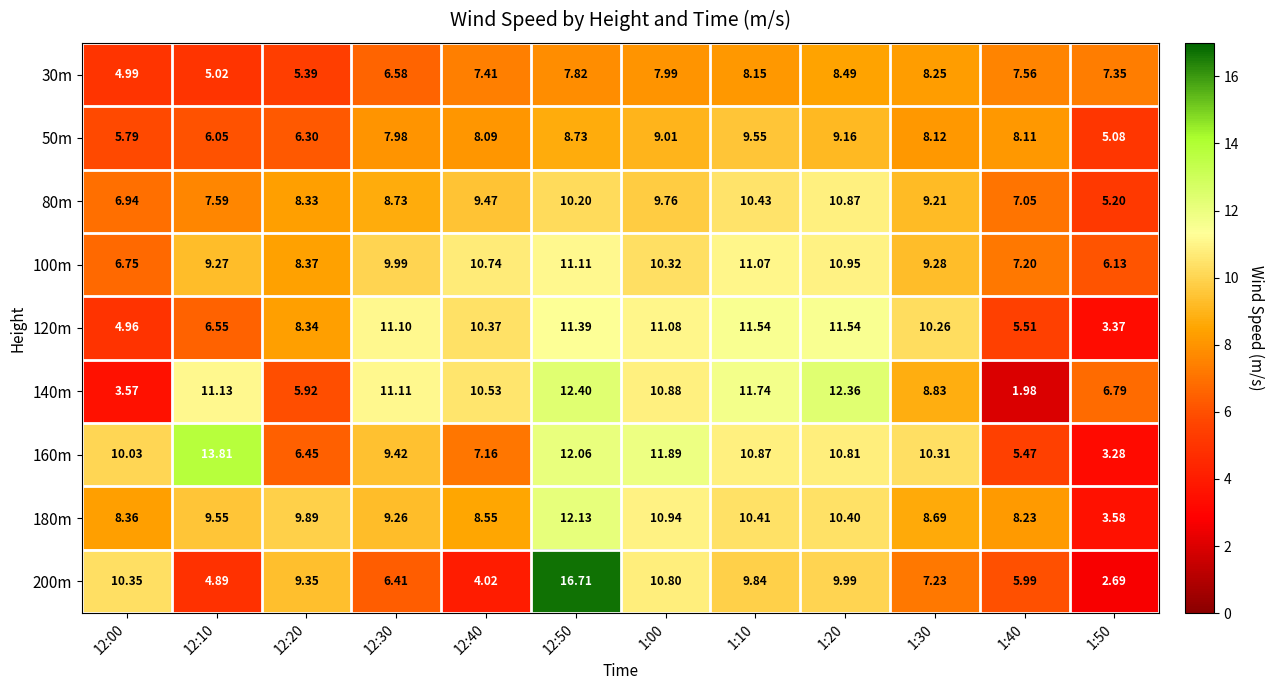

Is the value of 200m at 12:40 greater than the value of 50m at 1:20?

No